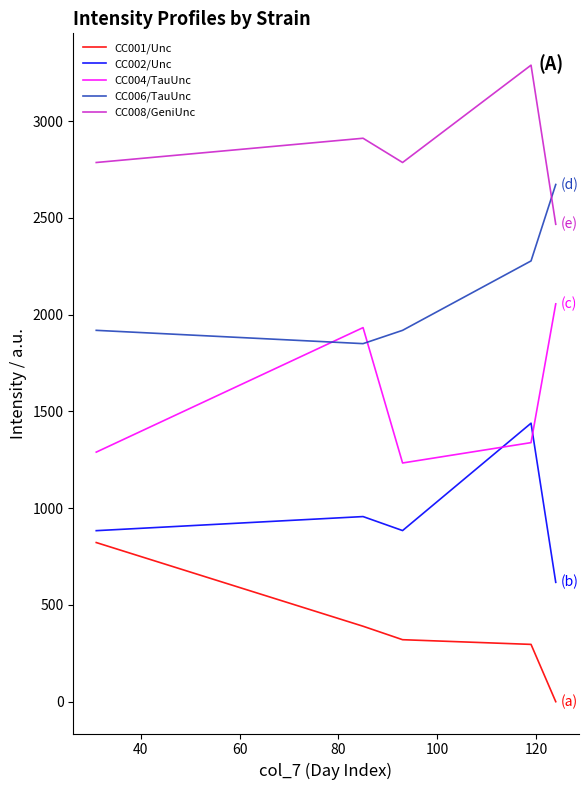

Rank the series by their average value, from lowest to highest.

CC001/Unc, CC002/Unc, CC004/TauUnc, CC006/TauUnc, CC008/GeniUnc